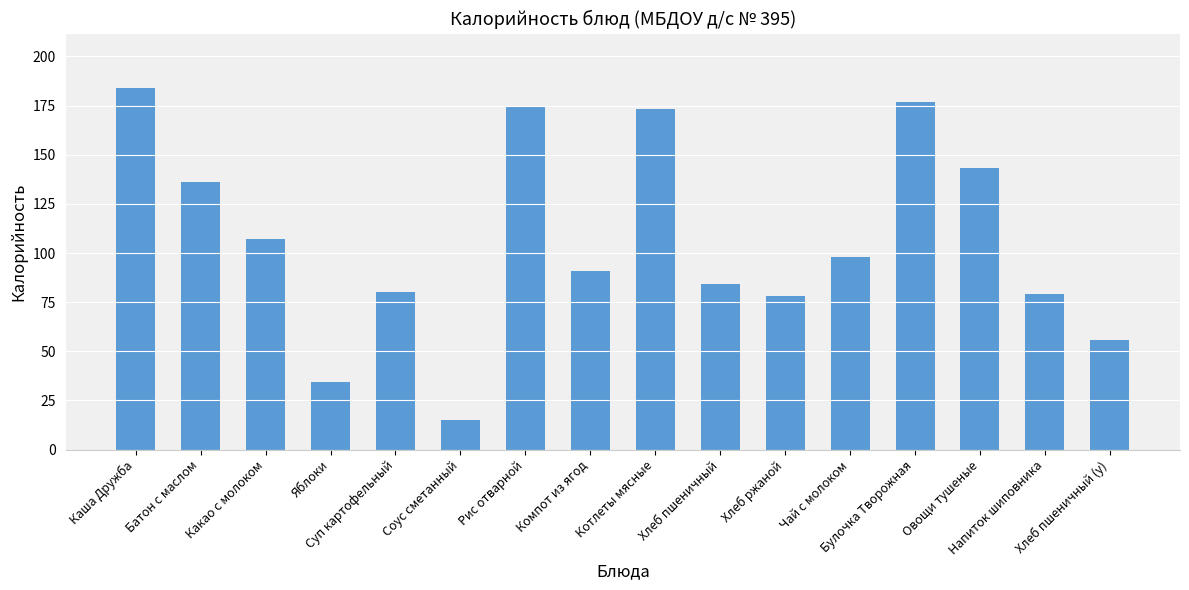

At which label does the data first exceed 98?

Каша Дружба